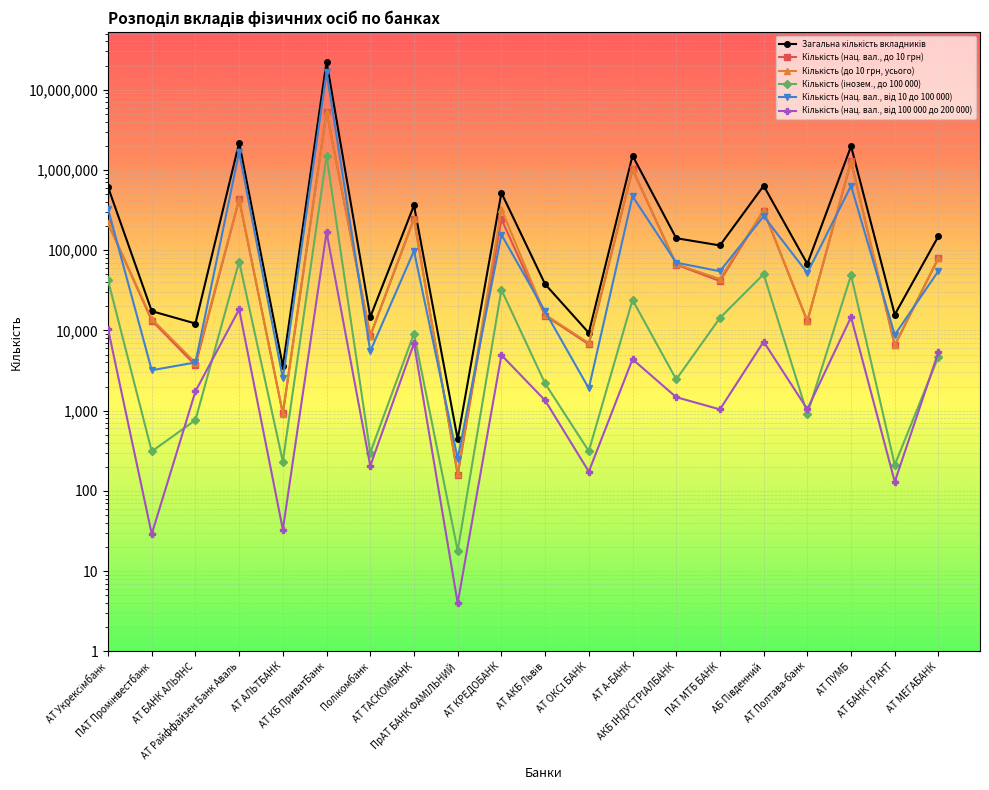

What is the value of the Кількість (до 10 грн, усього) point at the 14th from the left?

66895